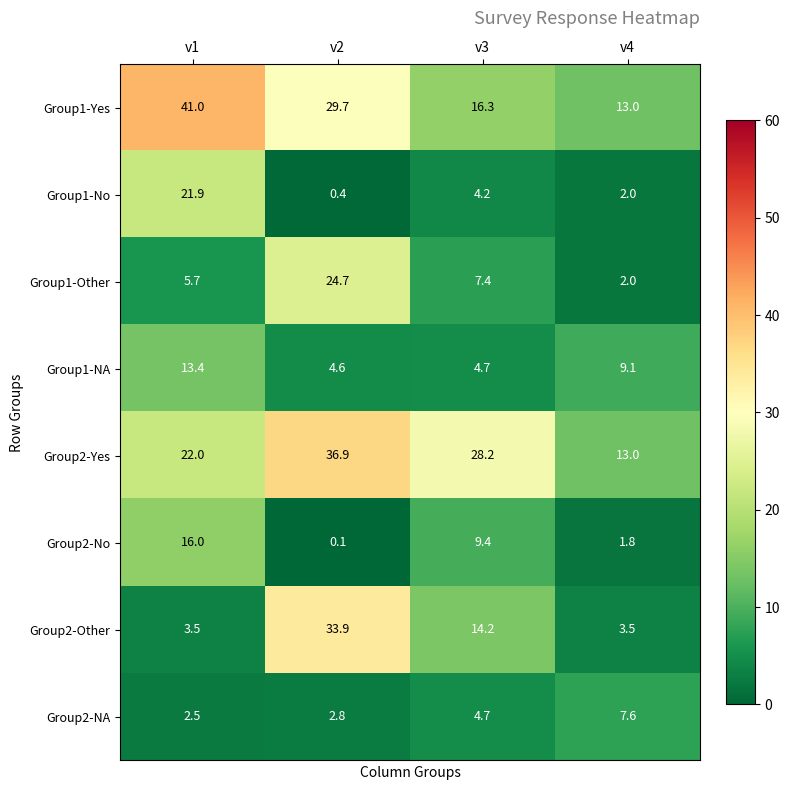

Which series has the widest spread of values?

Group2-Other